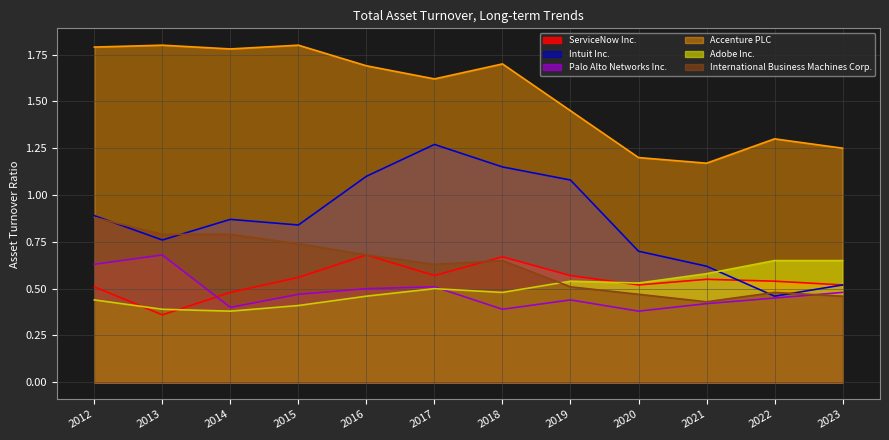

Reading left to right, transcribe all the data shown in this chart.

ServiceNow Inc.: 0.5	0.4	0.5	0.6	0.7	0.6	0.7	0.6	0.5	0.6	0.5	0.5
Intuit Inc.: 0.9	0.8	0.9	0.8	1.1	1.3	1.1	1.1	0.7	0.6	0.5	0.5
Palo Alto Networks Inc.: 0.6	0.7	0.4	0.5	0.5	0.5	0.4	0.4	0.4	0.4	0.5	0.5
Accenture PLC: 1.8	1.8	1.8	1.8	1.7	1.6	1.7	1.4	1.2	1.2	1.3	1.2
Adobe Inc.: 0.4	0.4	0.4	0.4	0.5	0.5	0.5	0.5	0.5	0.6	0.7	0.7
International Business Machines Corp.: 0.9	0.8	0.8	0.7	0.7	0.6	0.7	0.5	0.5	0.4	0.5	0.5